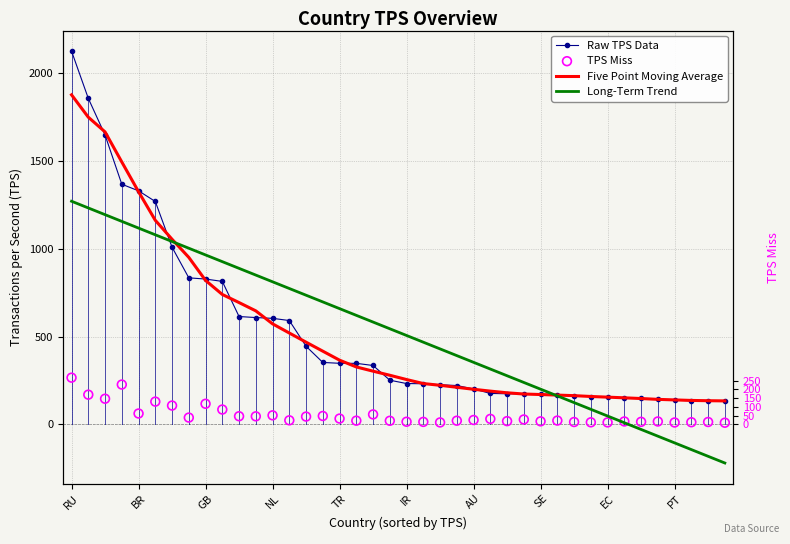

Which series contains the lowest Y value?

Long-Term Trend